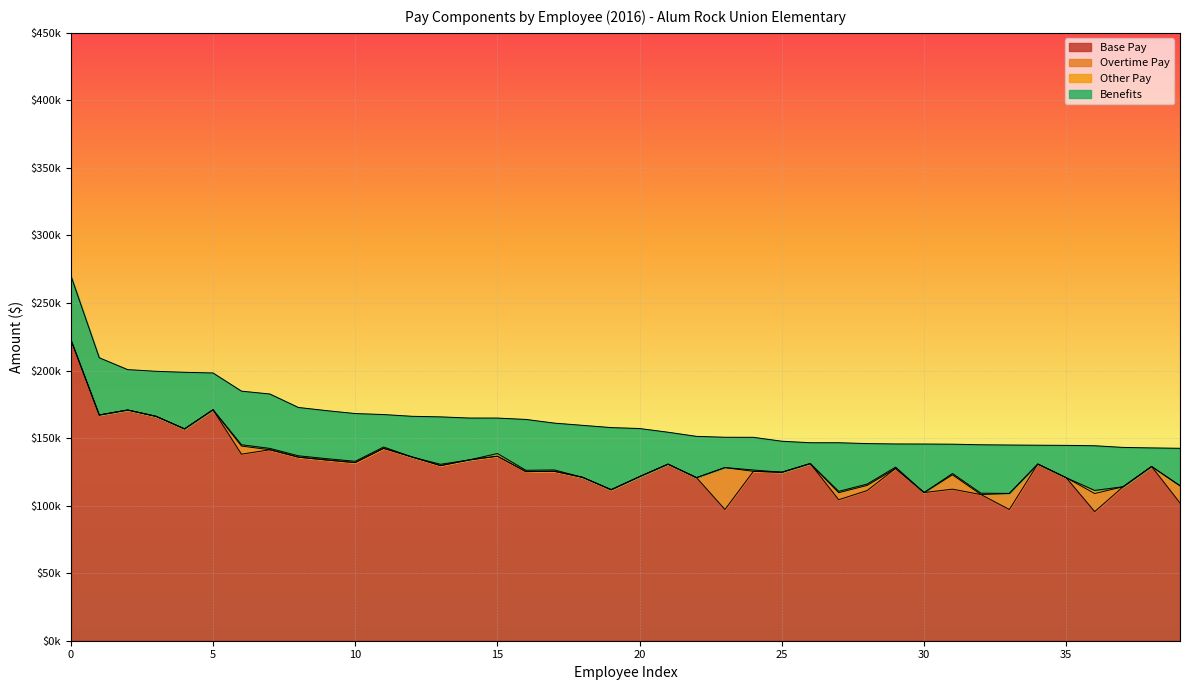

Which series has the largest total across all categories?

Base Pay